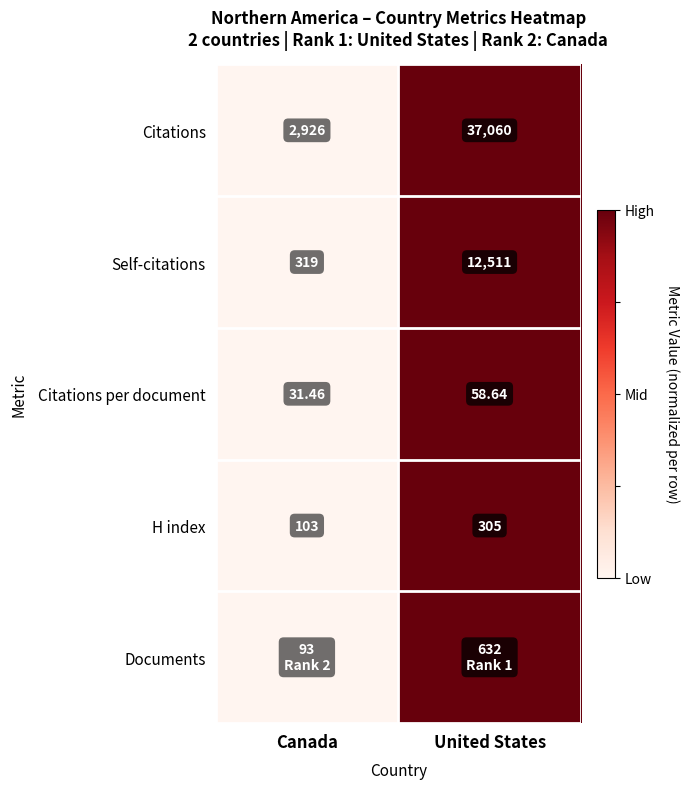

List the labels in order of Citations per document value, largest first.

United States, Canada